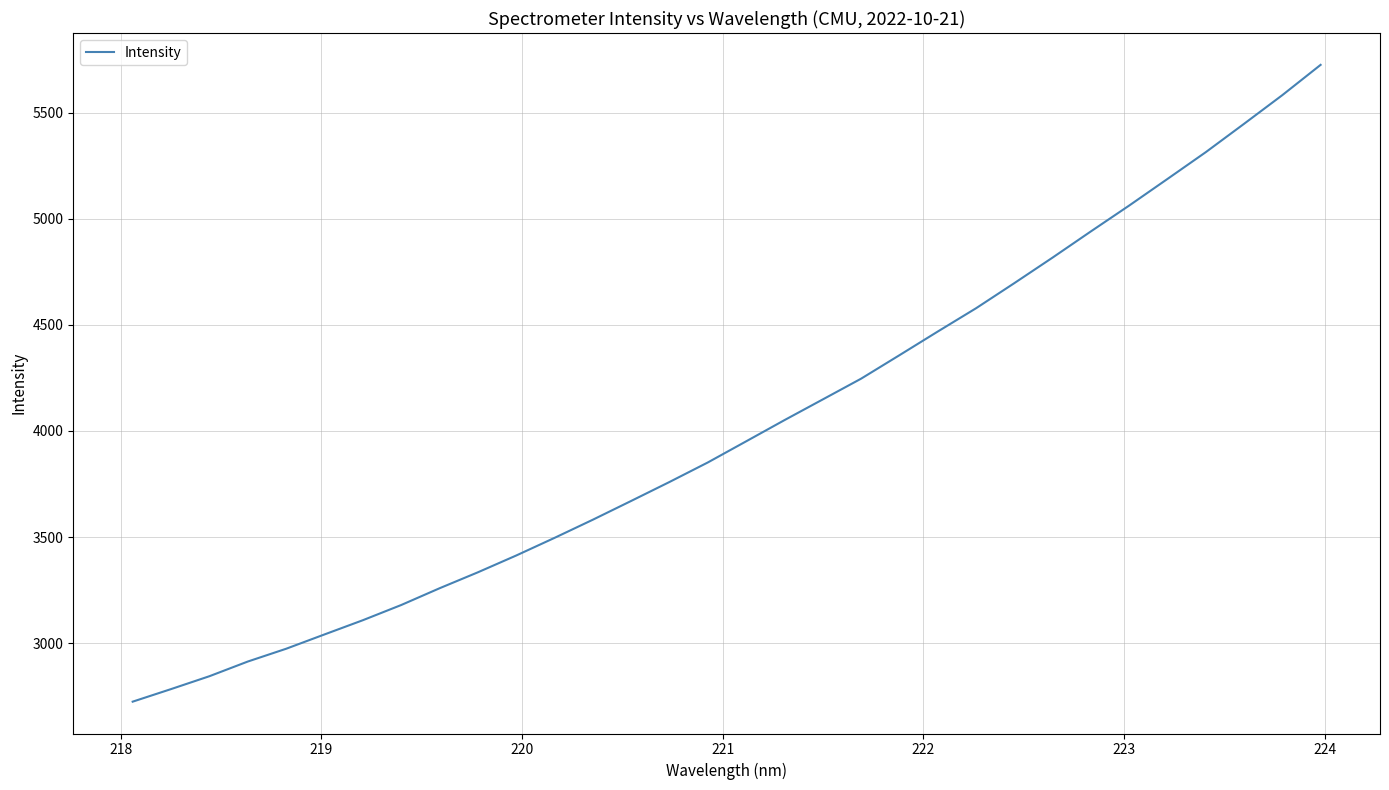

What is the difference between the maximum and minimum values?

3000.8